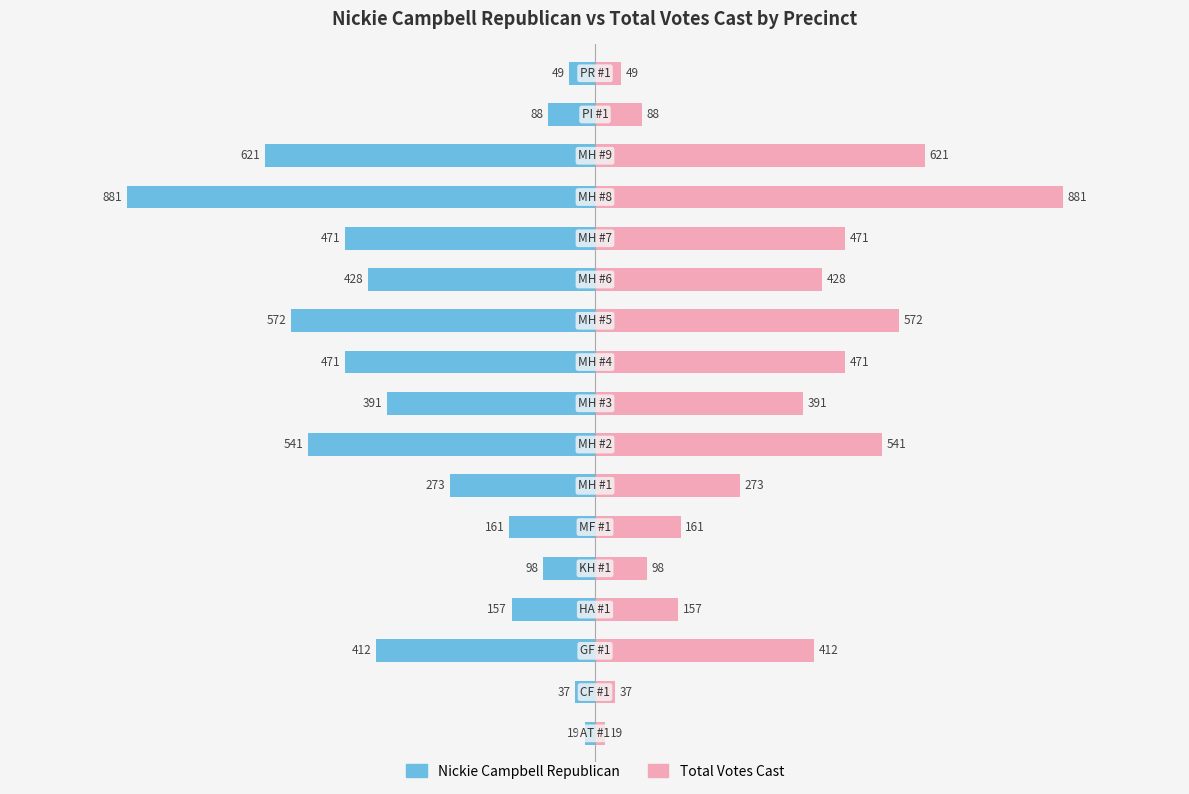

How many bars are there in total?

34